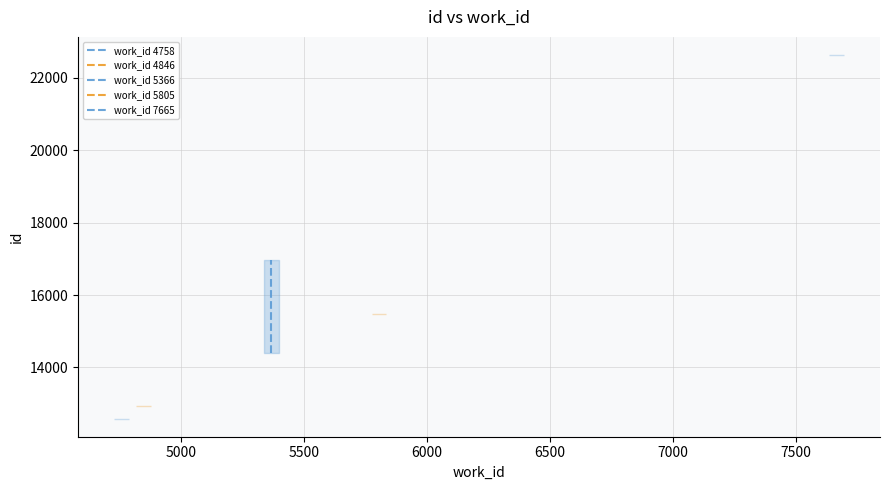

What is the difference between the maximum and minimum values?

2554